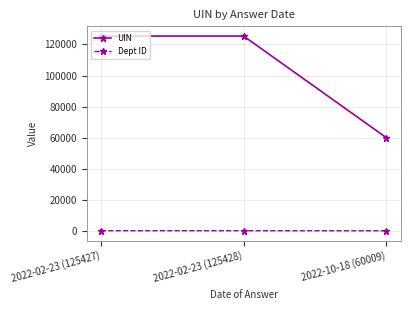

True or false: Dept ID has a value of 29 at 2022-02-23 (125427).

True